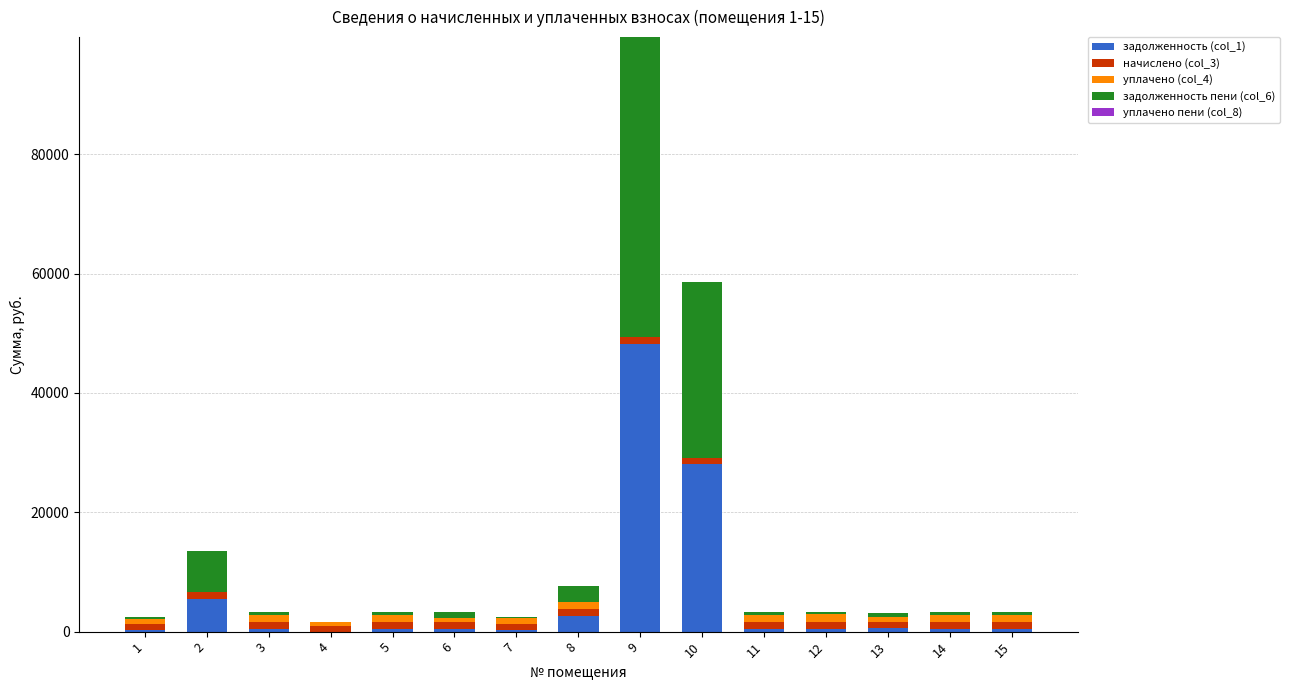

At which category is the sum across all series the highest?

9